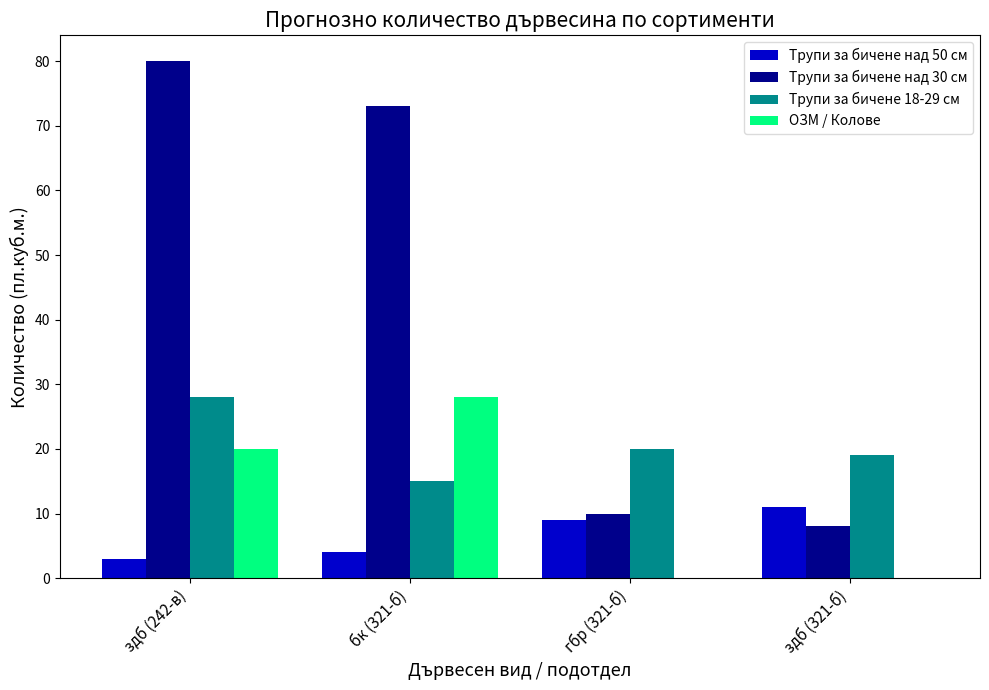

What is the average value of the Трупи за бичене над 30 см series?

43